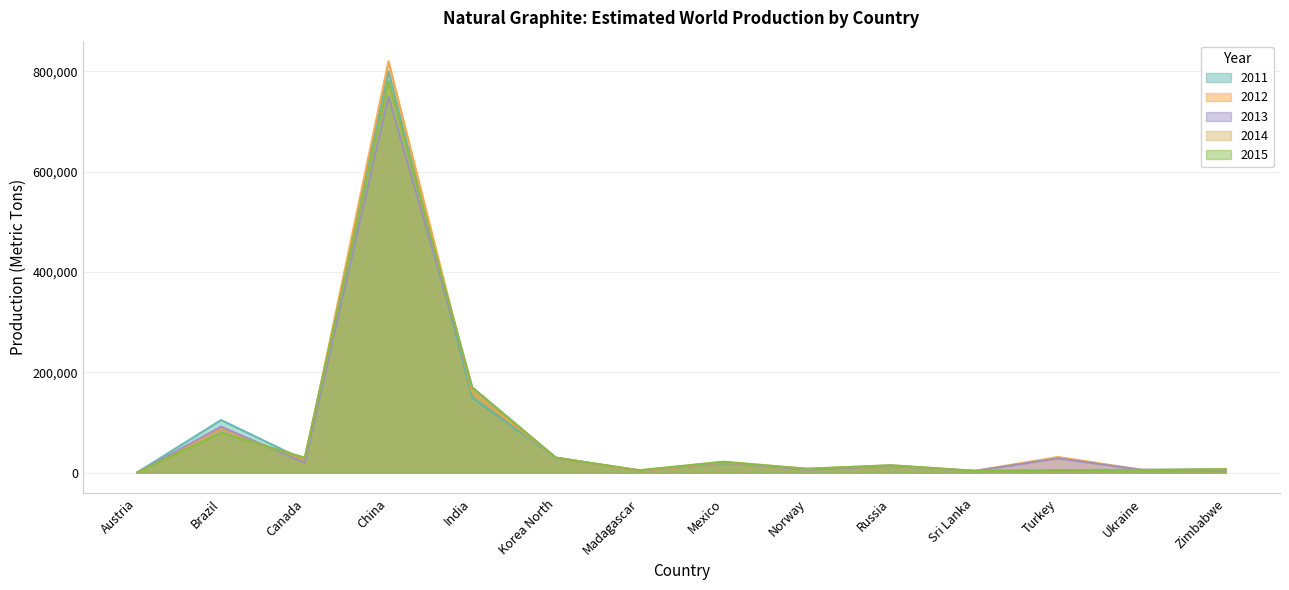

Where is the first local minimum for 2011?

Canada